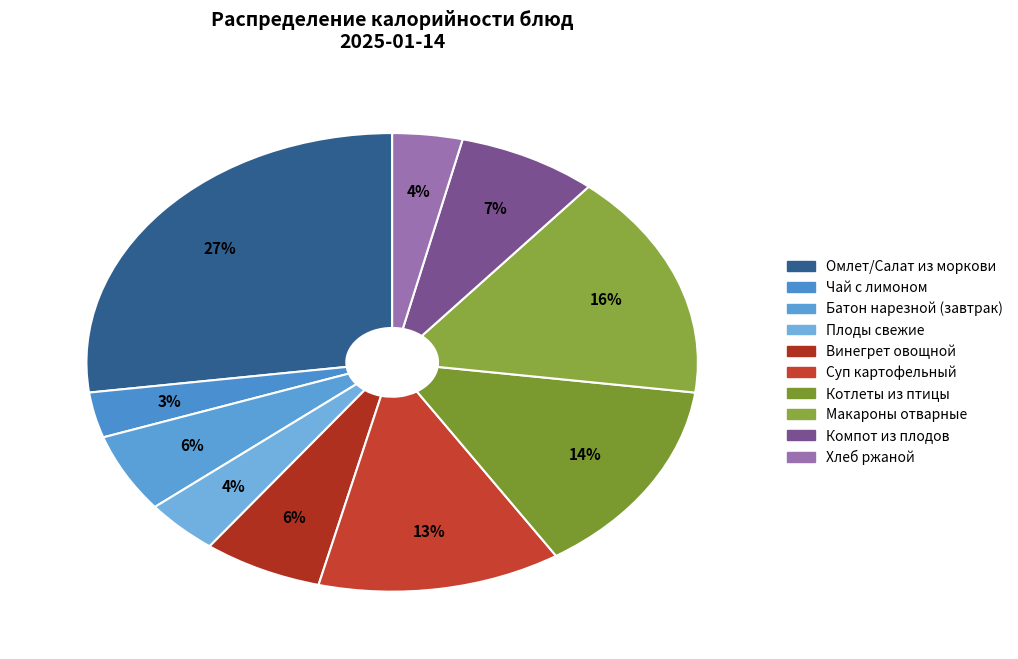

How many slices are in this pie chart?

10